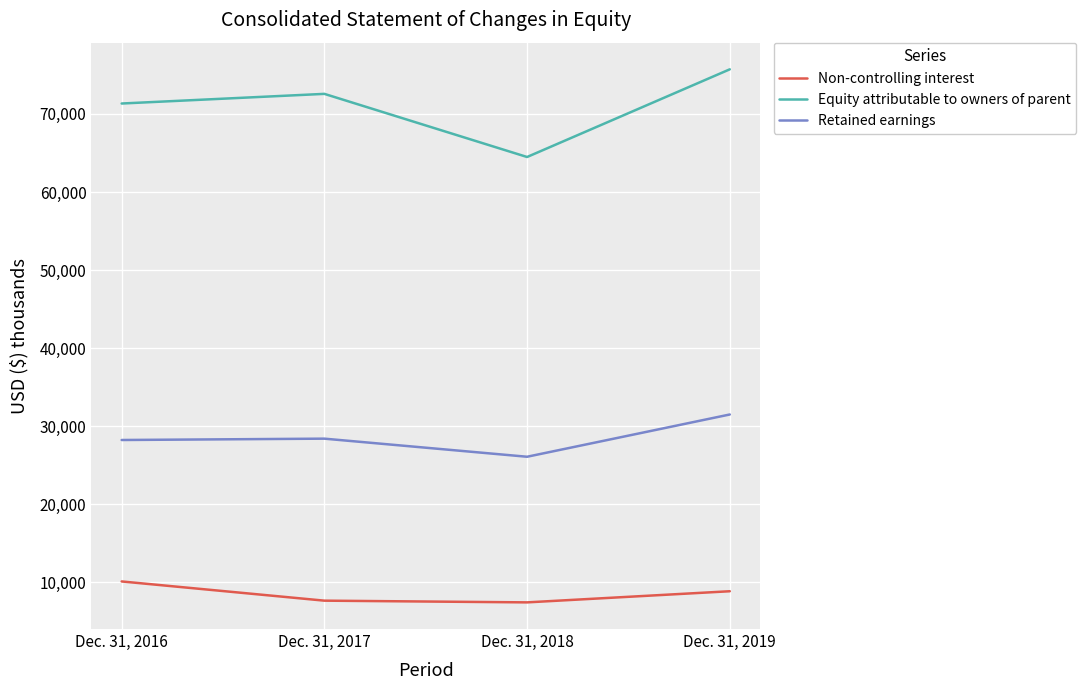

How many values in the Non-controlling interest series are below 8831?

2